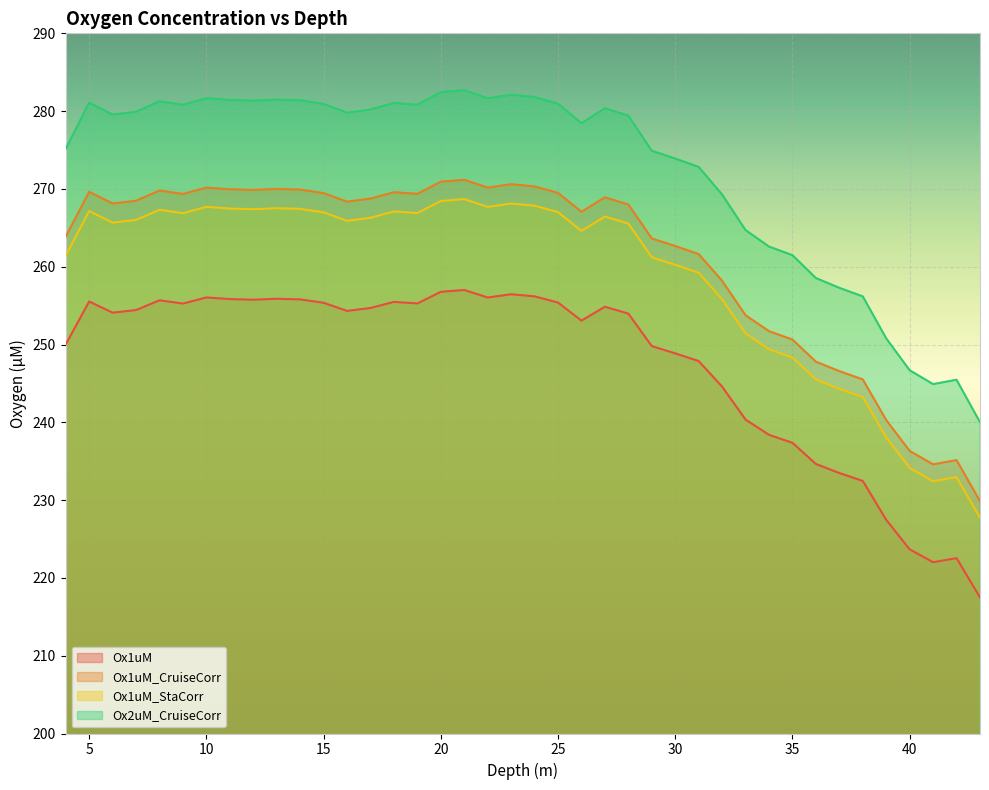

True or false: Ox1uM_StaCorr and Ox2uM_CruiseCorr cross at least once.

False